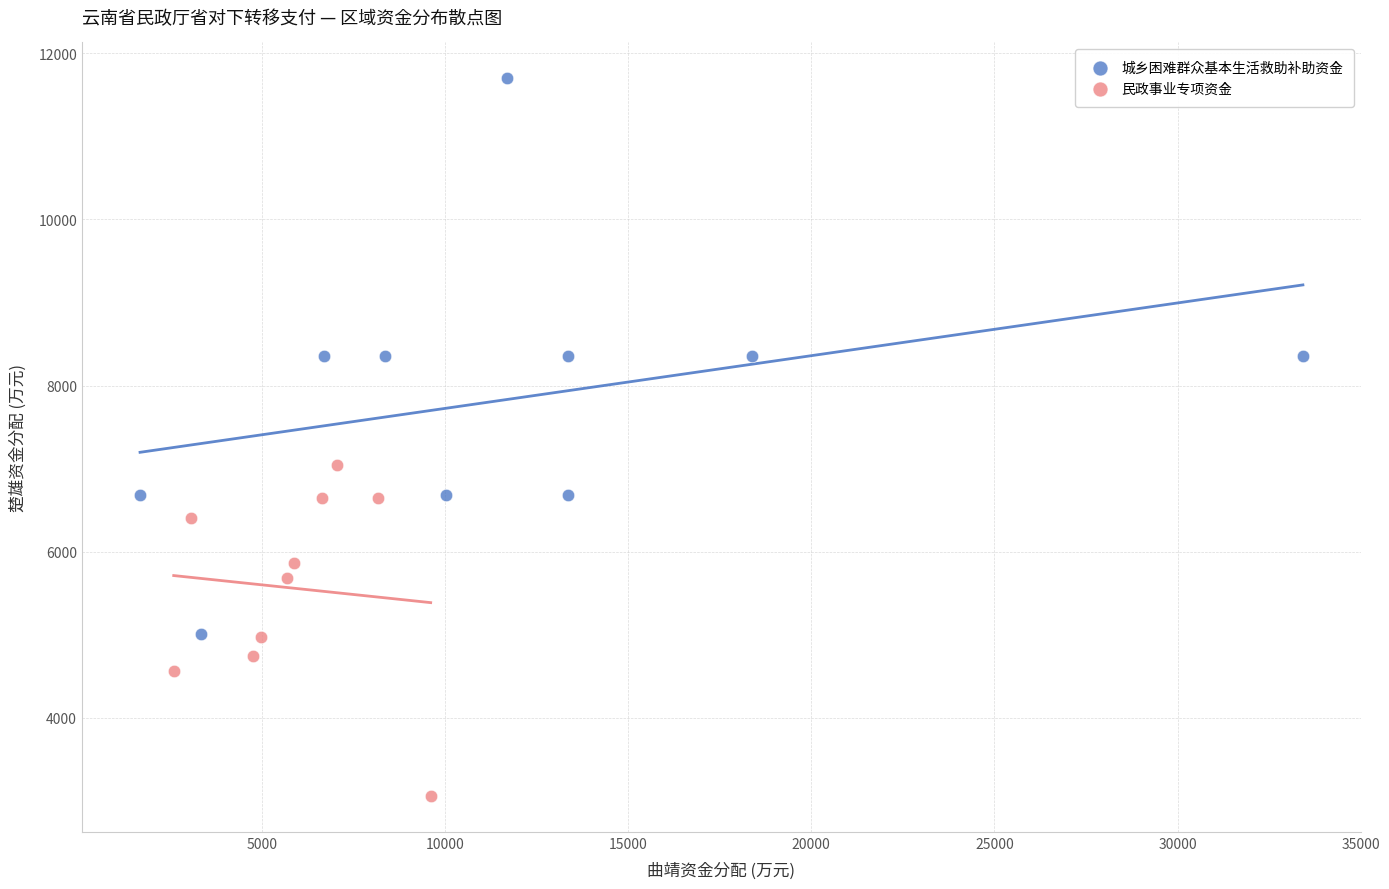

Which series has the largest Y range (max minus min)?

城乡困难群众基本生活救助补助资金